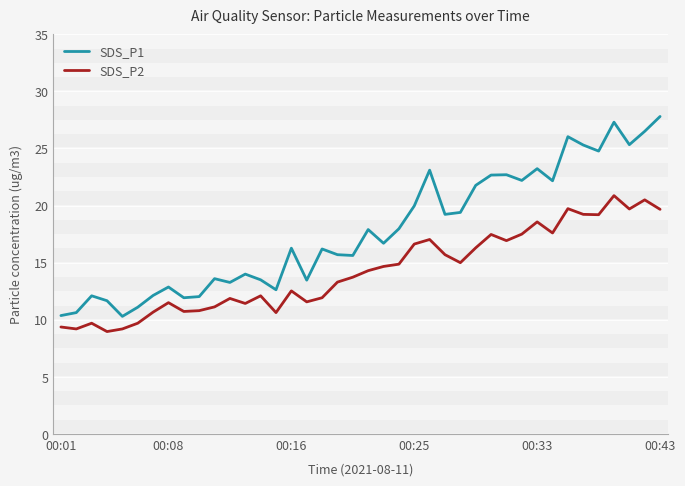

List the series in order of their peak value, highest first.

SDS_P1, SDS_P2